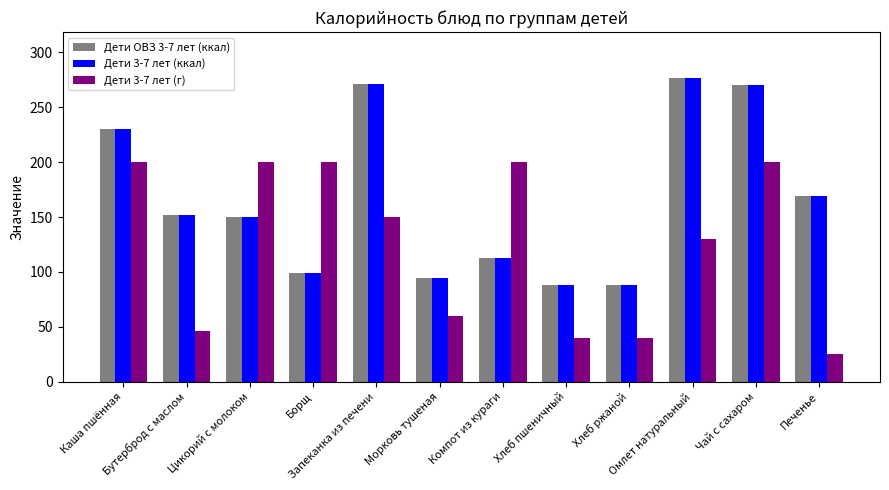

Which label corresponds to the smallest value in the chart?

Печенье